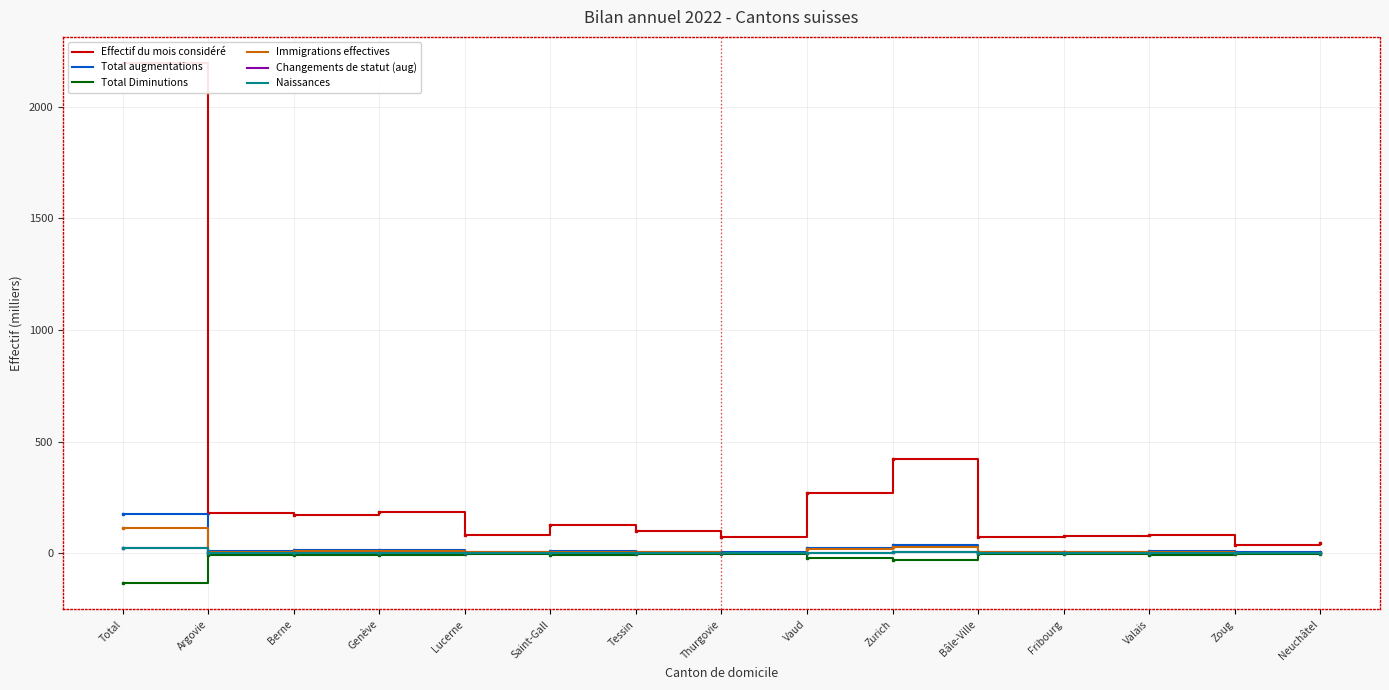

How many data points in Effectif du mois considéré are less than 97?

7